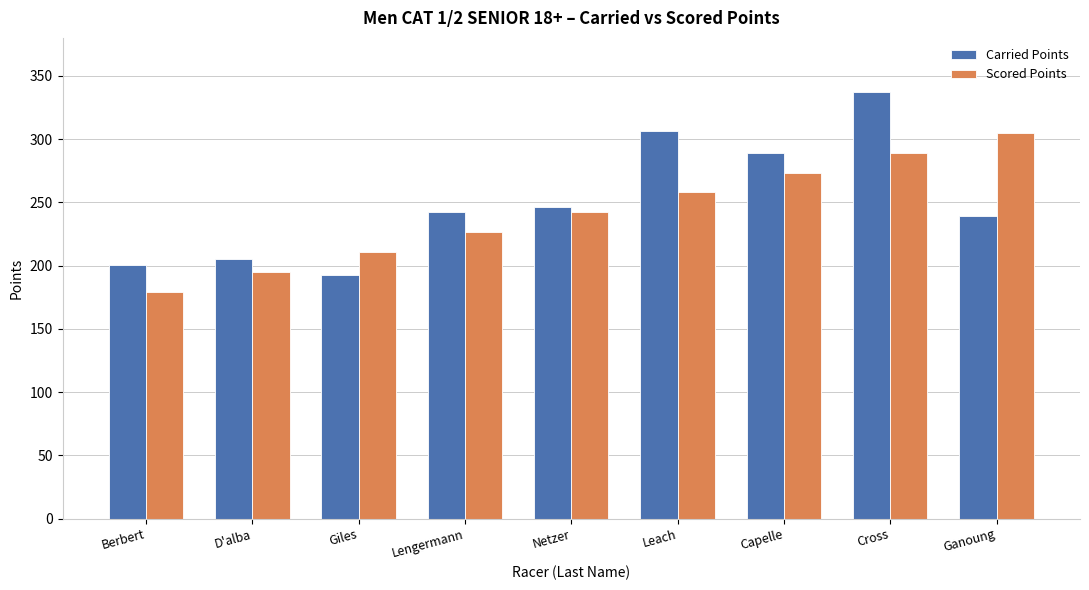

The Carried Points series shows 192.3 at Giles. True or false?

True